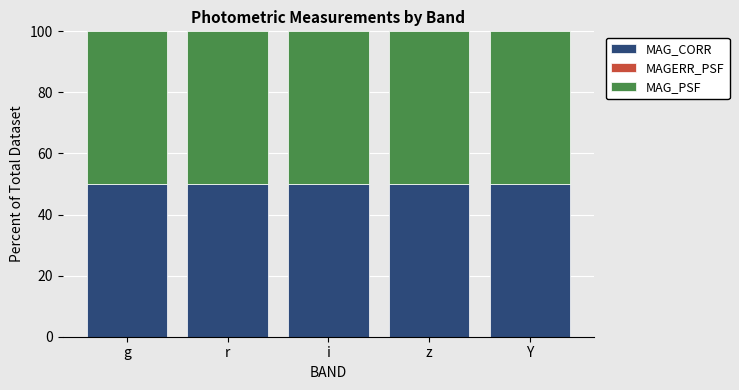

Are the bars grouped side by side (vs. stacked)?

No